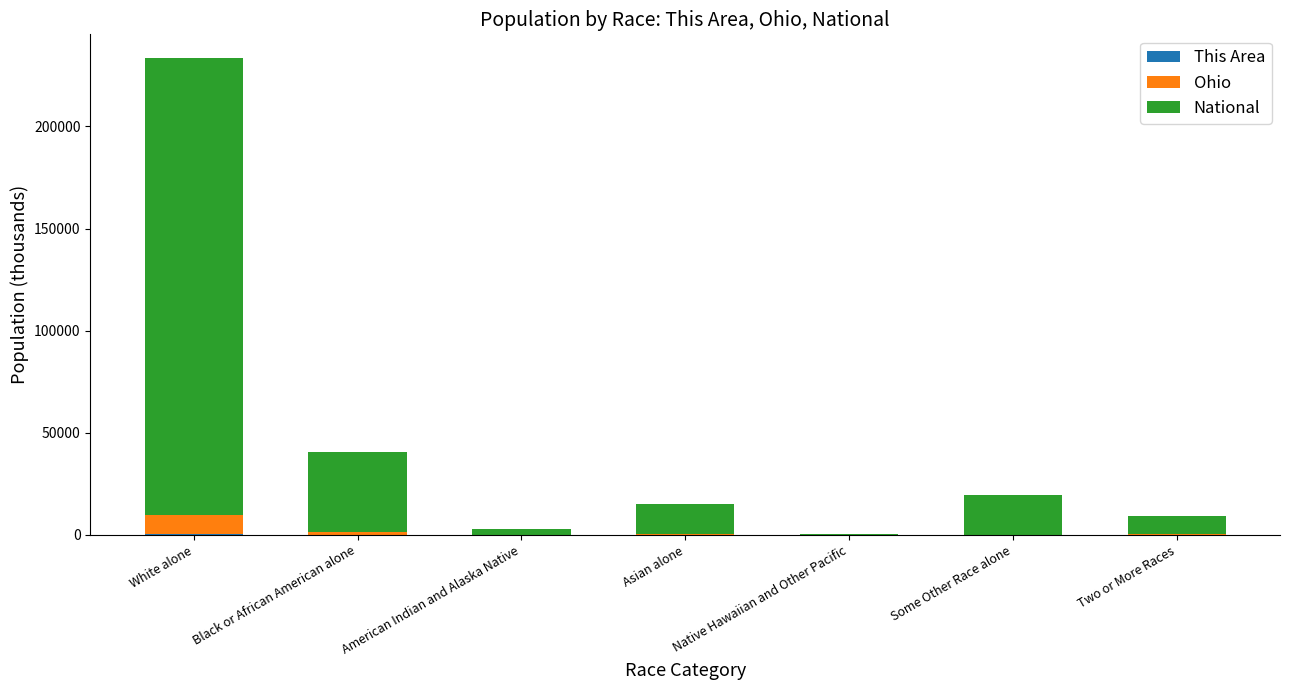

At which category is the sum across all series the highest?

White alone